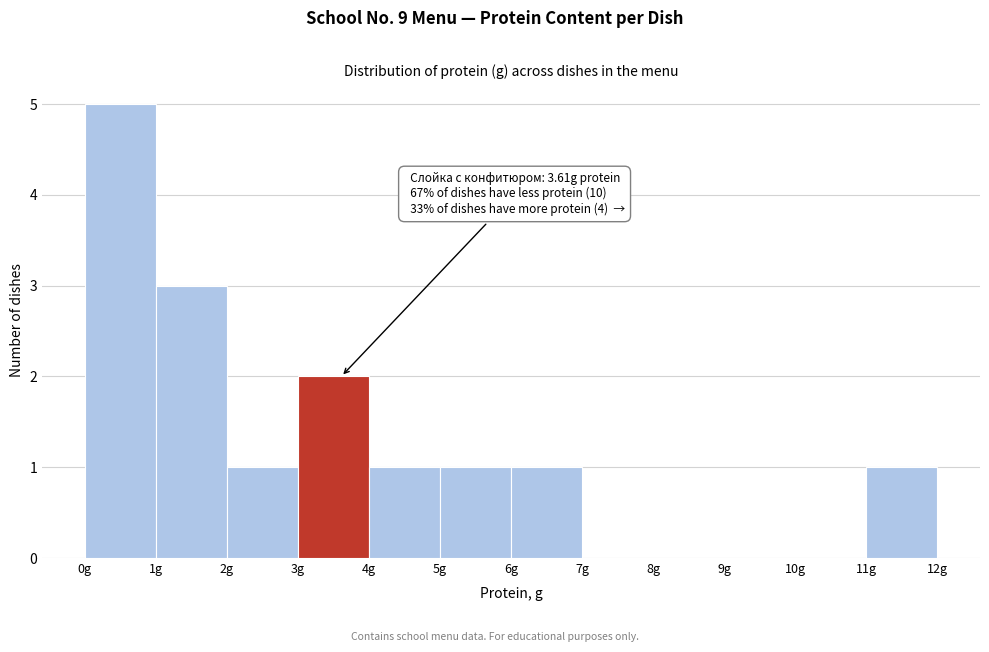

Which range on the x-axis has the tallest bar?

0 to 1